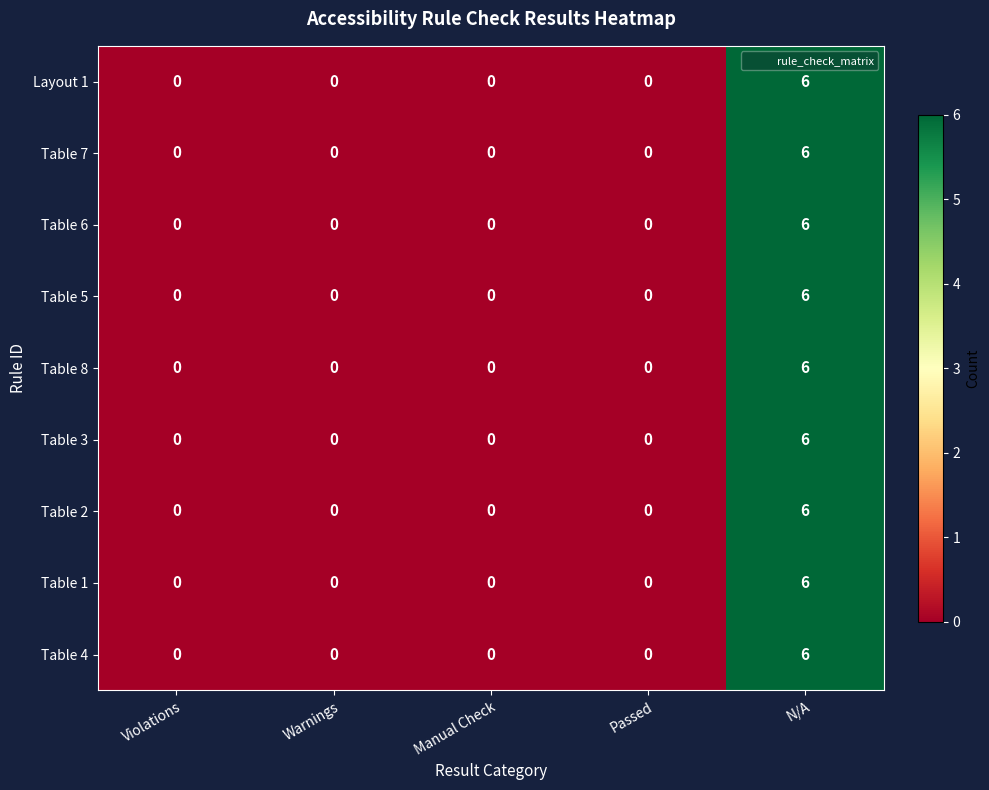

True or false: Table 8 has a value of 6 at N/A.

True